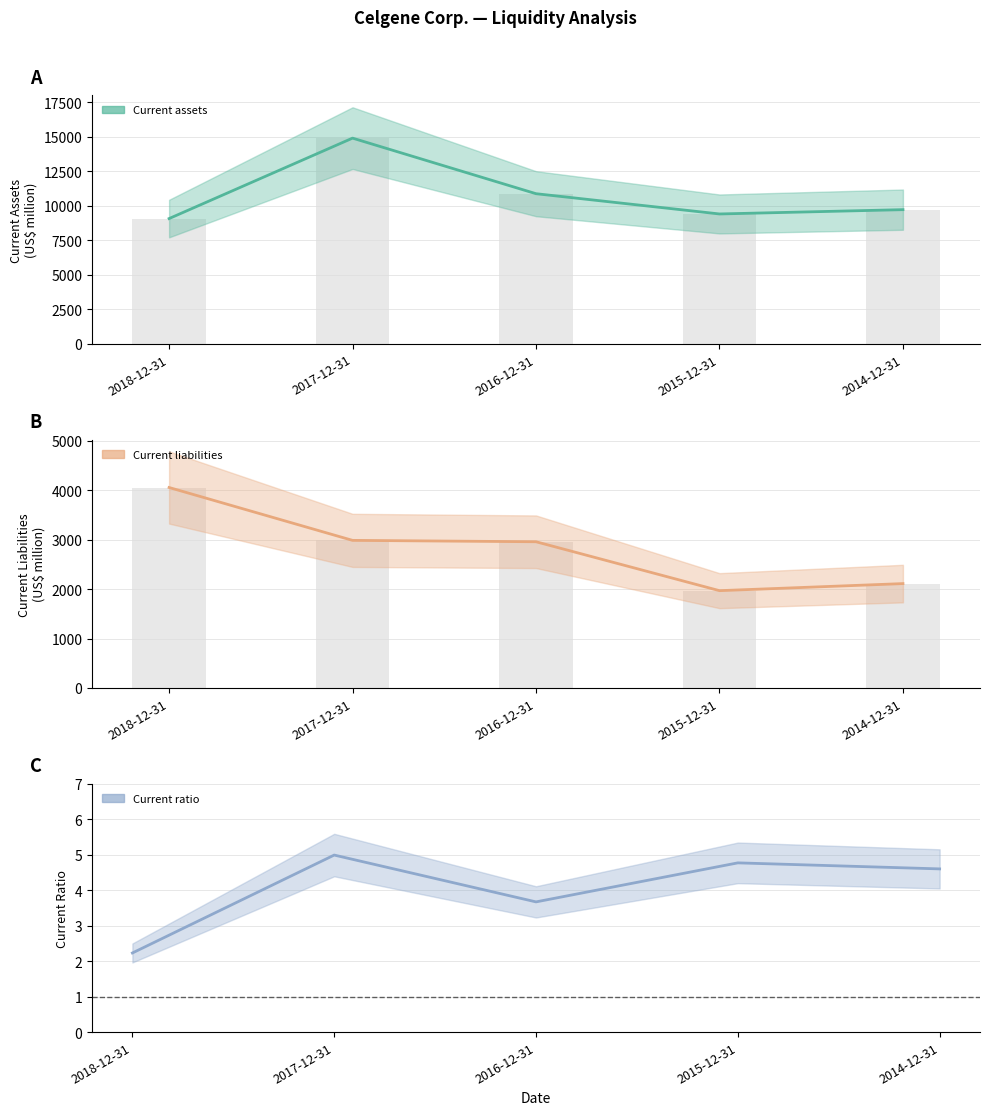

Count the number of data series in this chart.

3